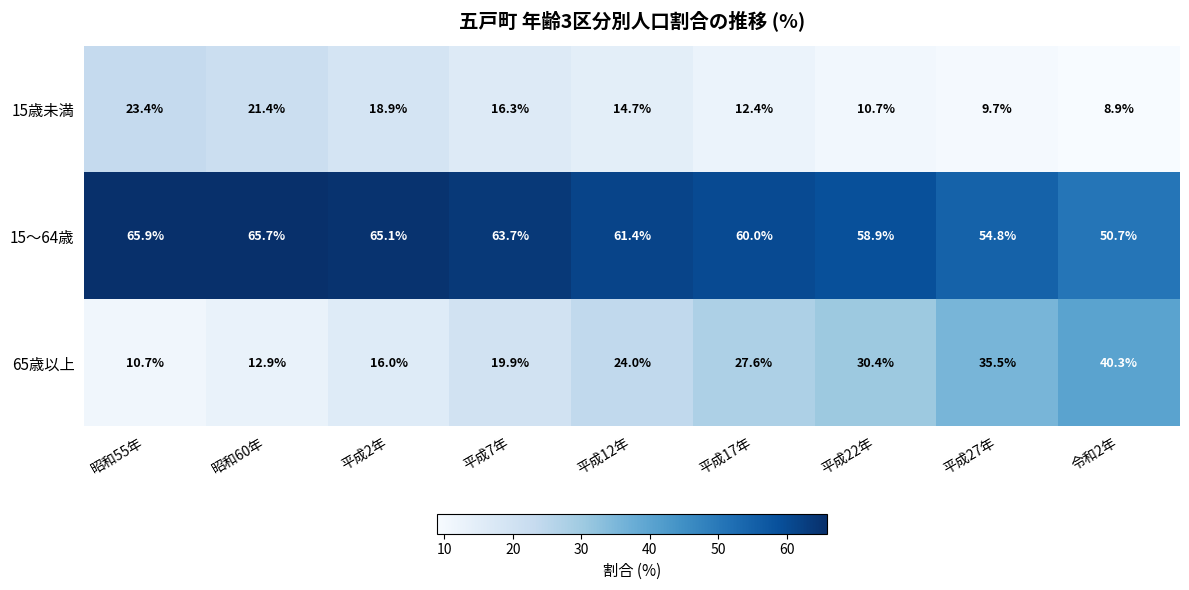

What is the difference between the 15歳未満 values at 平成12年 and 昭和60年?

6.7